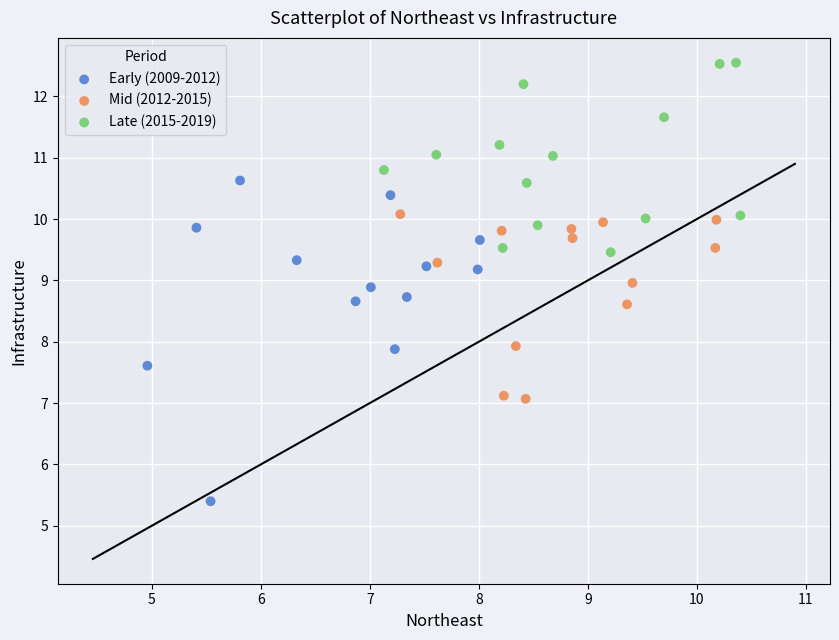

What are all the series names shown in the legend?

Early (2009-2012), Mid (2012-2015), Late (2015-2019)